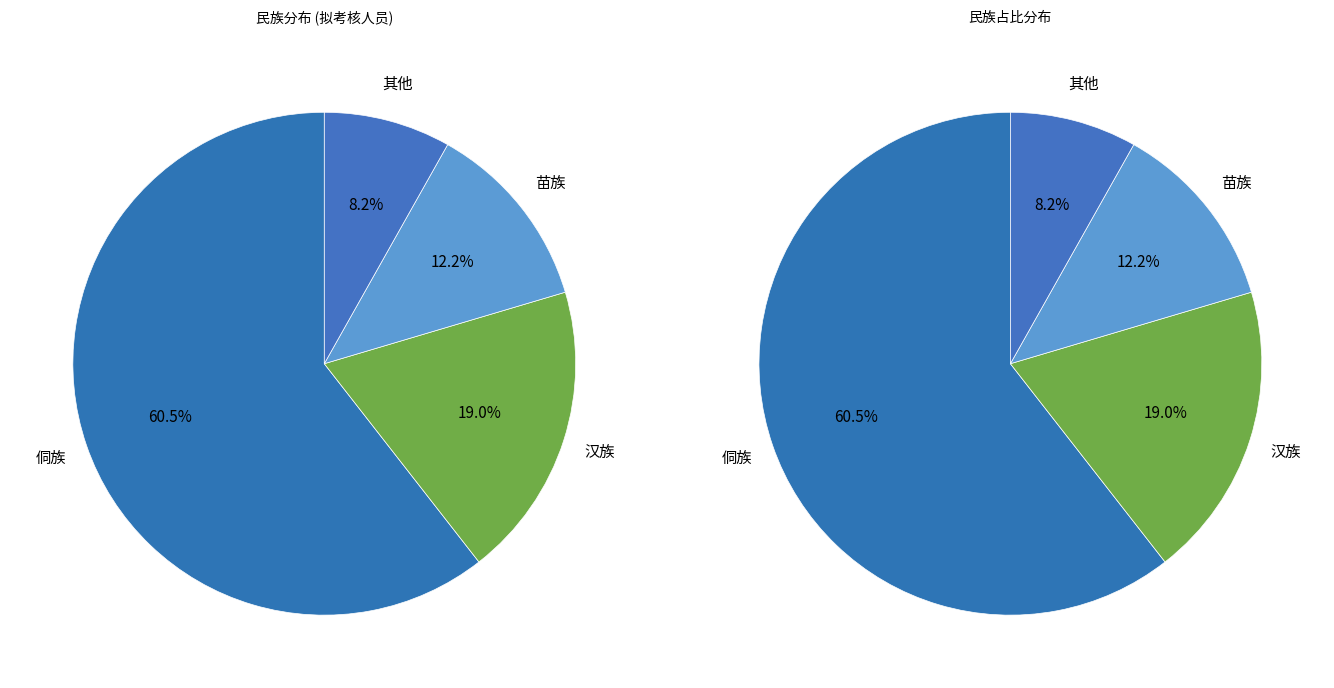

True or false: 侗族 accounts for 46% of the total.

False